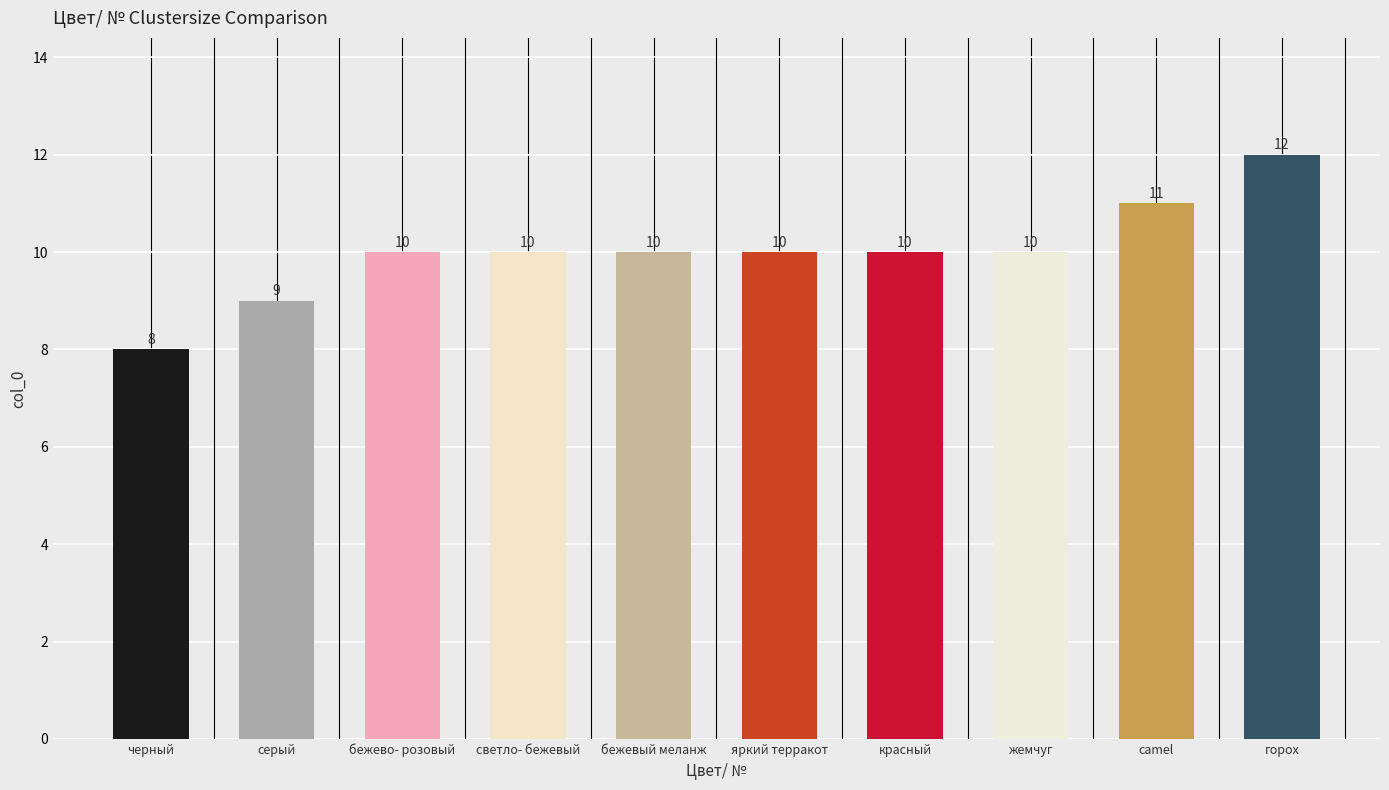

The value at camel is 3. True or false?

False